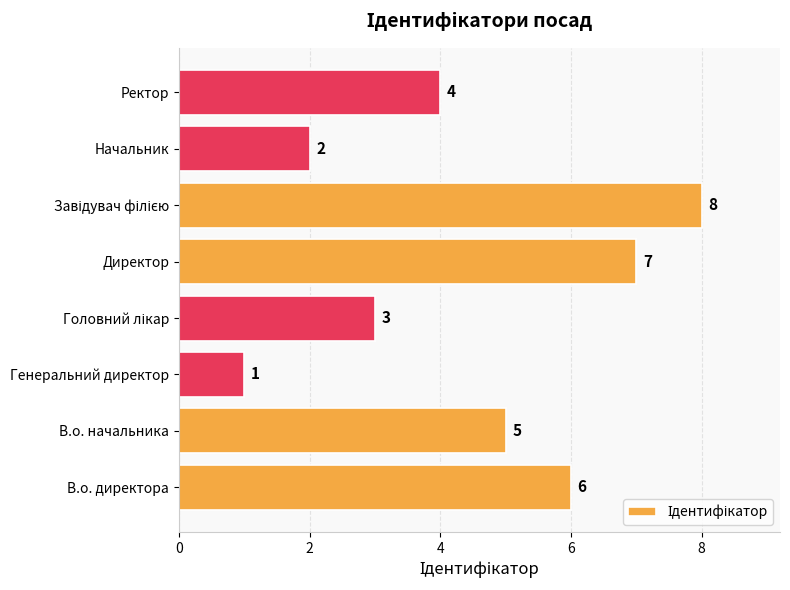

Reading bottom to top, extract all data points from this chart.

6	5	1	3	7	8	2	4